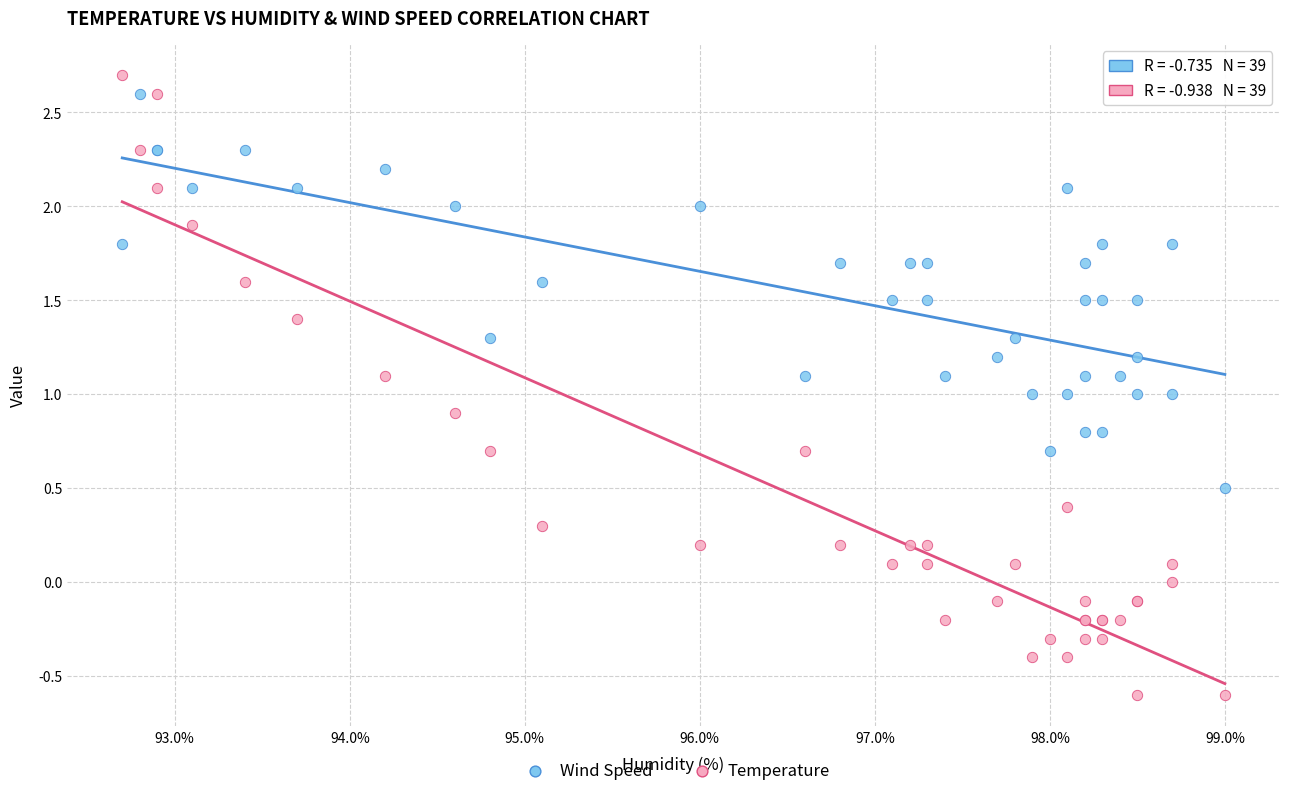

Which series contains the lowest Y value?

Temperature